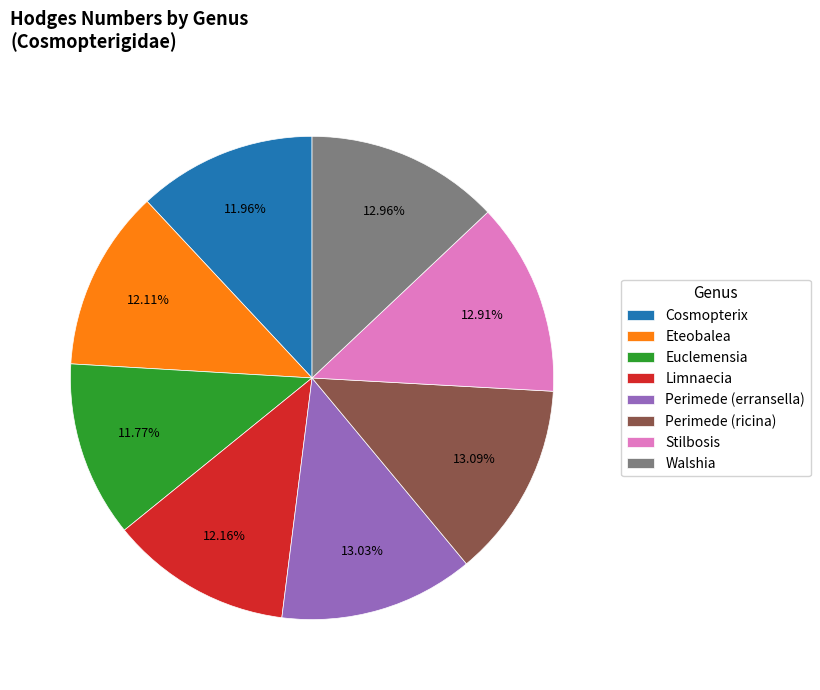

Does Euclemensia represent more than half of the total?

No